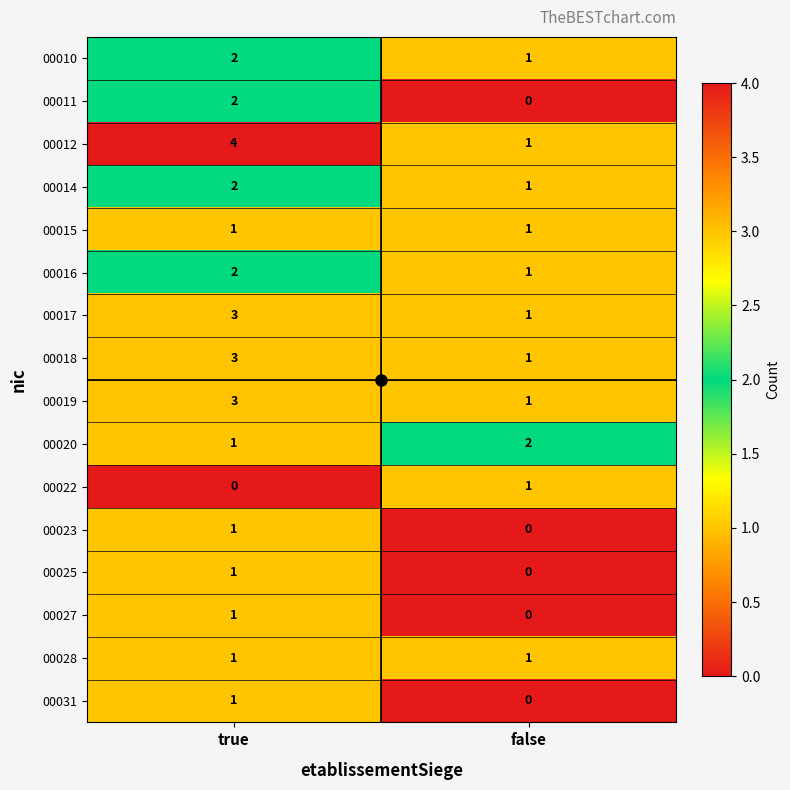

At which category is the sum across all series the highest?

true